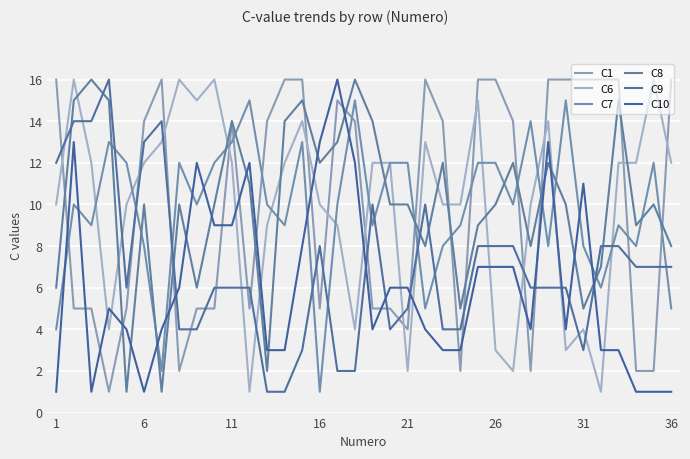

Which series has the largest total across all categories?

C1